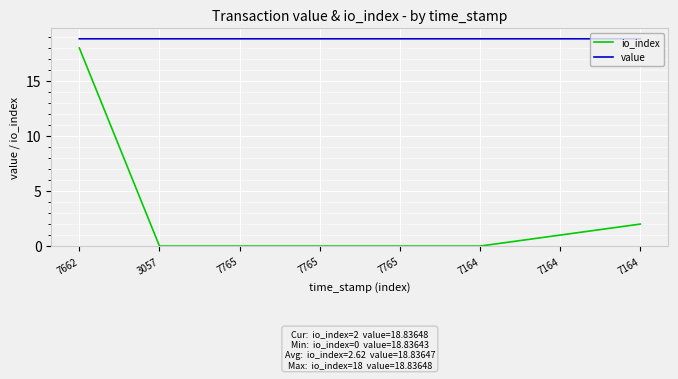

Which series has the widest spread of values?

io_index